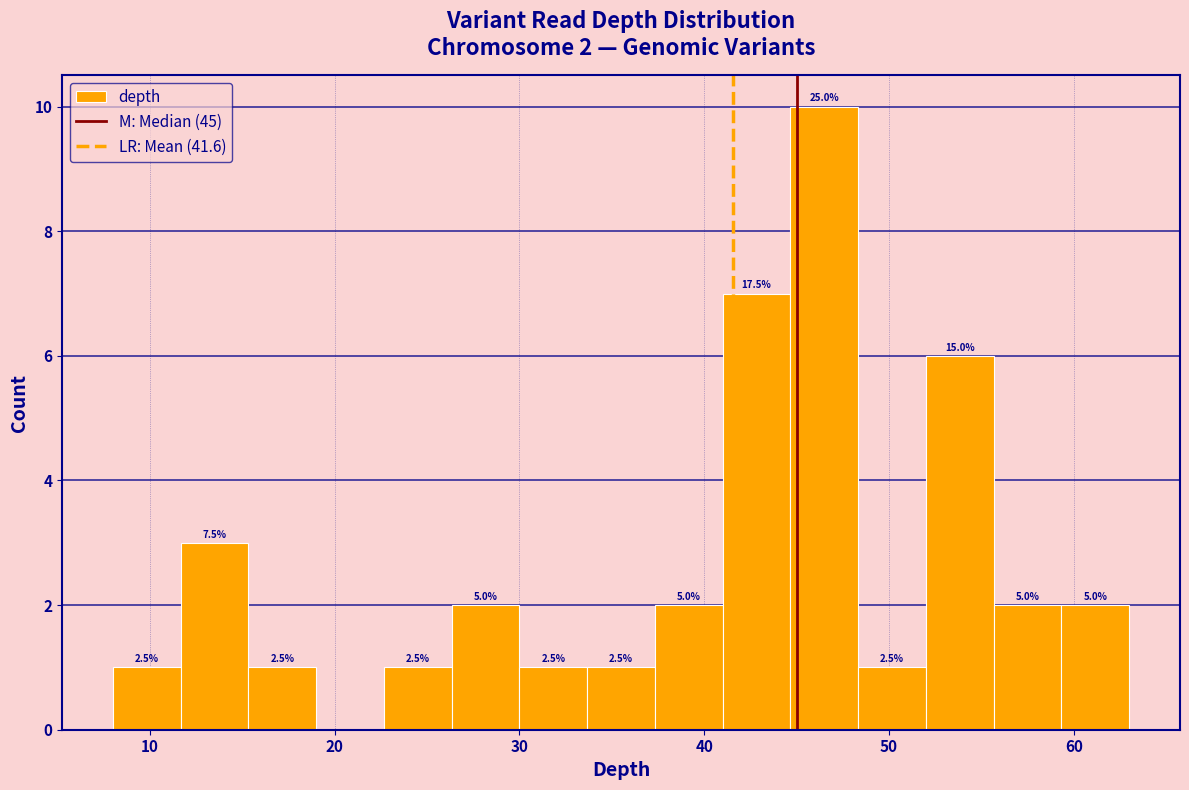

Around what value on the x-axis is the tallest bar? Give the approximate position of its centre, as read against the axis.

47